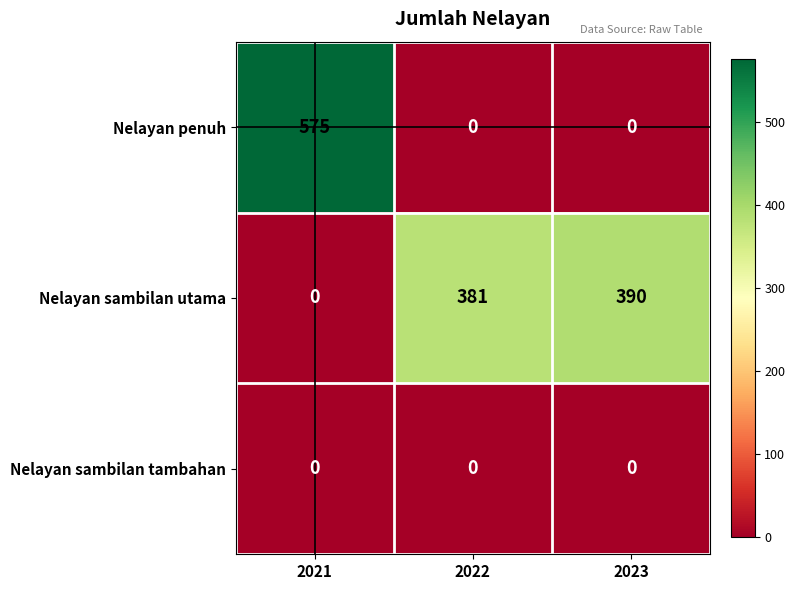

What is the maximum value for Nelayan sambilan utama?

390